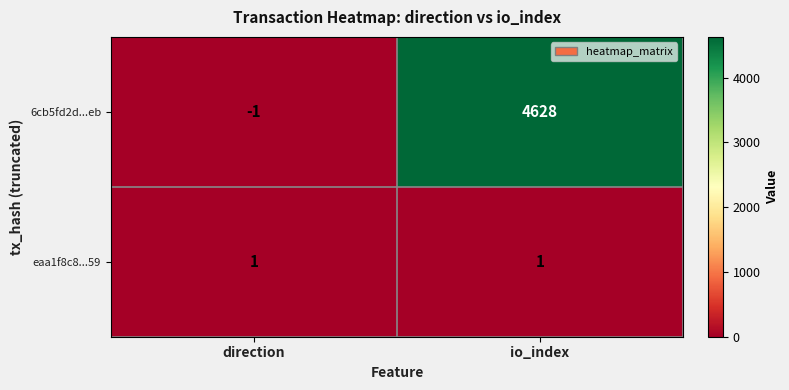

What is the difference between the maximum and minimum values in the 6cb5fd2d...eb series?

4629